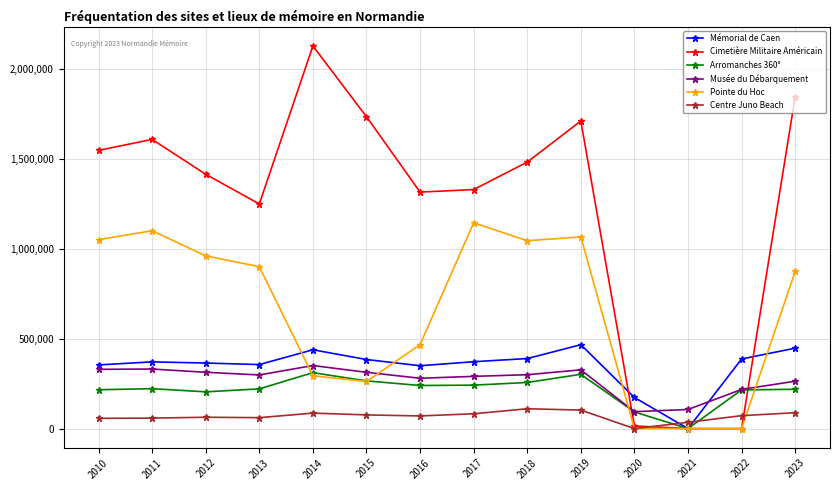

Is the value of Cimetière Militaire Américain at 2016 greater than the value of Pointe du Hoc at 2019?

Yes